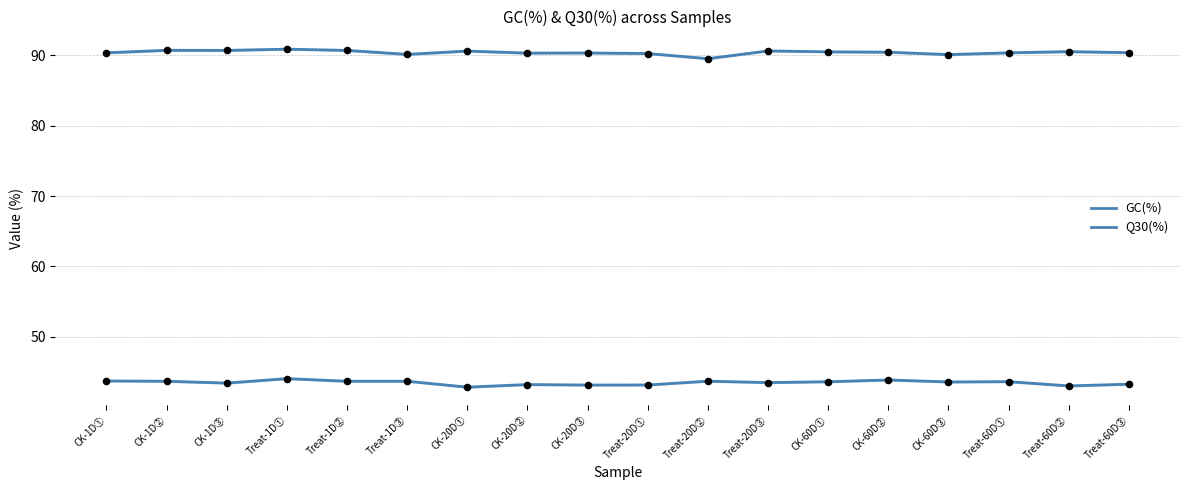

Which series reaches the minimum Y coordinate?

GC(%)